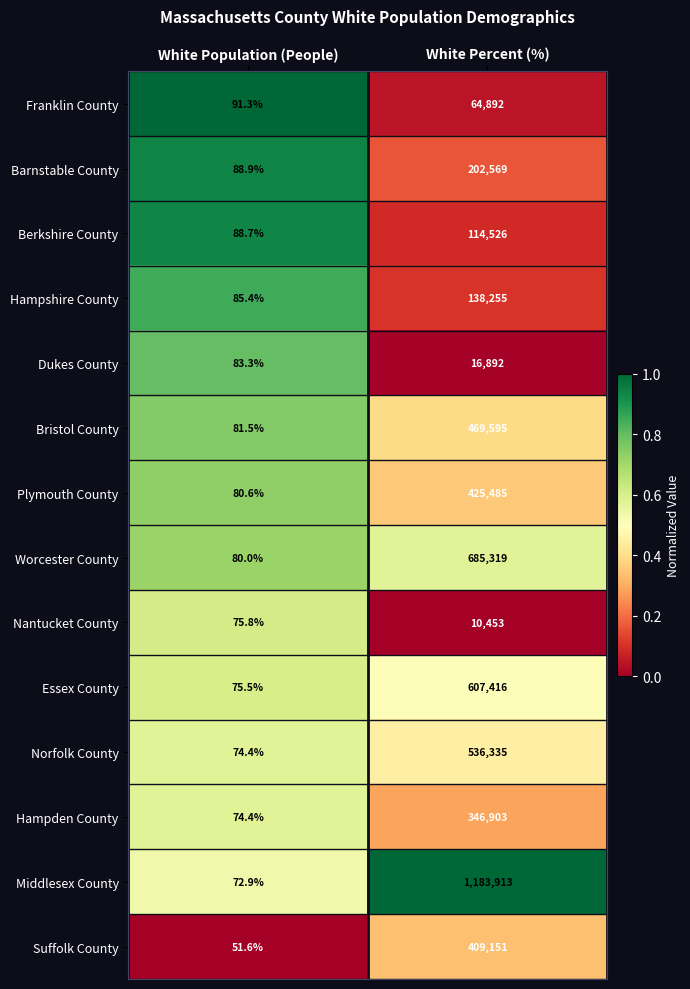

What is the spread (max minus min) of values at White Percent (%)?

1173460.0